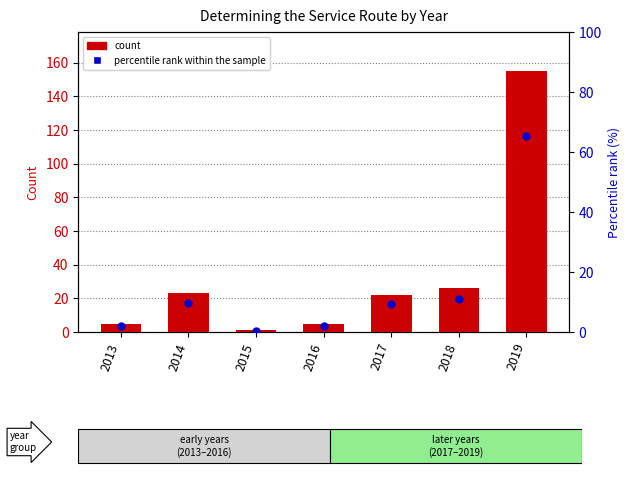

At how many categories does at least one series exceed 115?

1